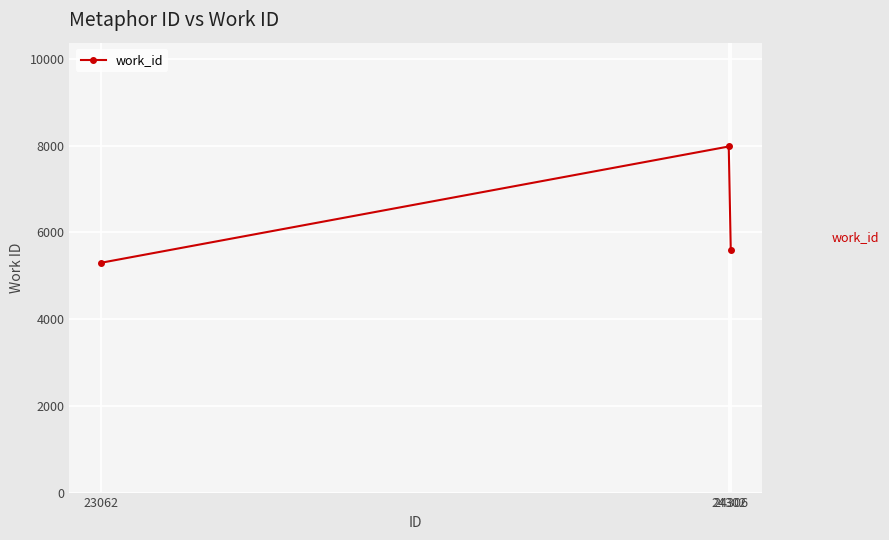

Reading right to left, transcribe all the data shown in this chart.

5598	7984	5301